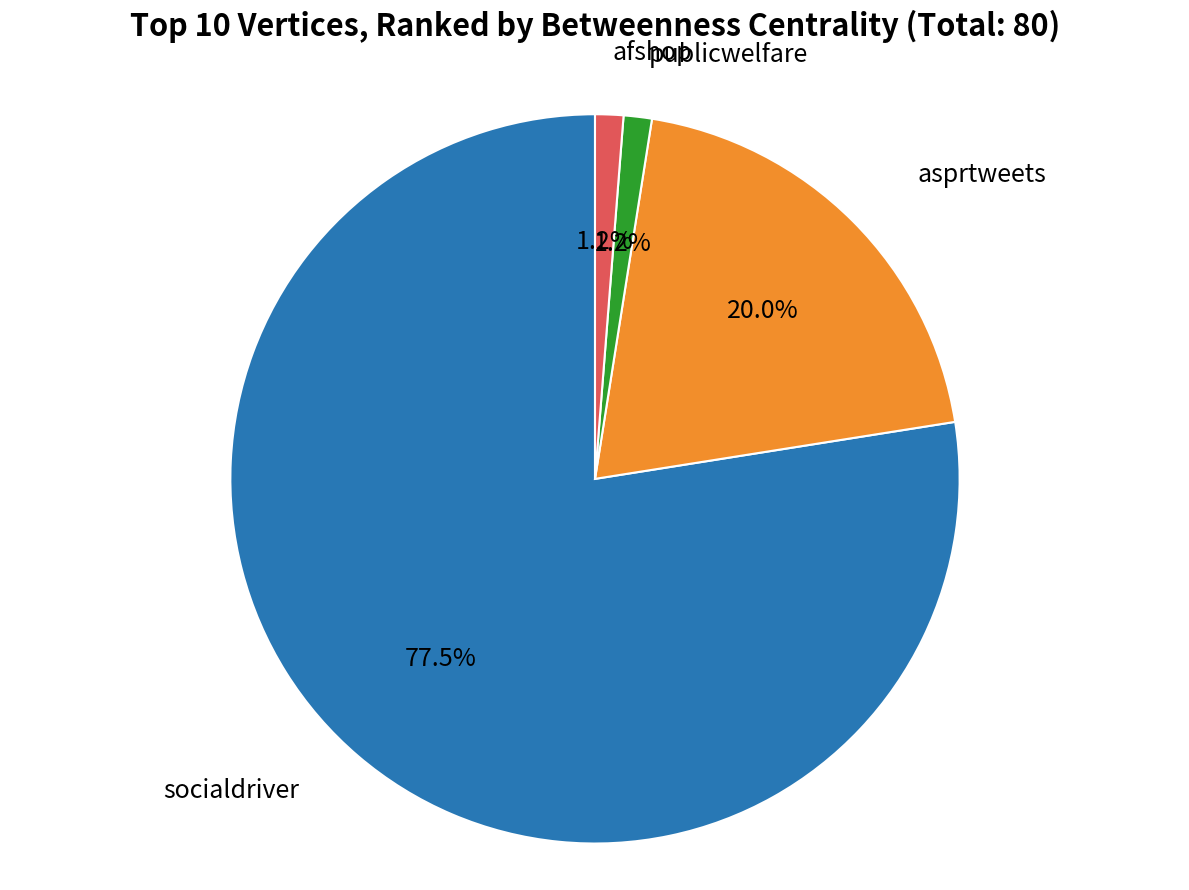

How many segments does this pie chart have?

4